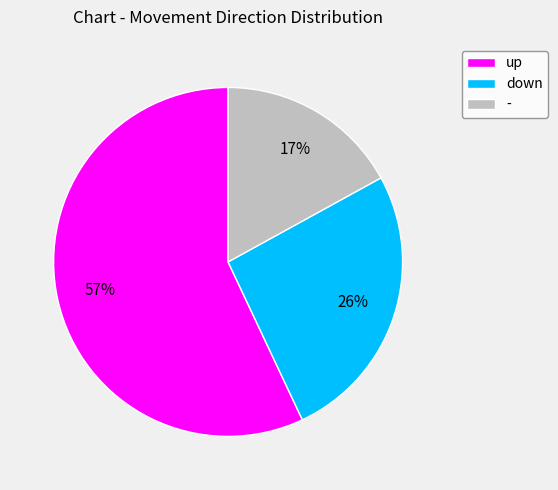

Which category has the smallest portion of the pie?

-